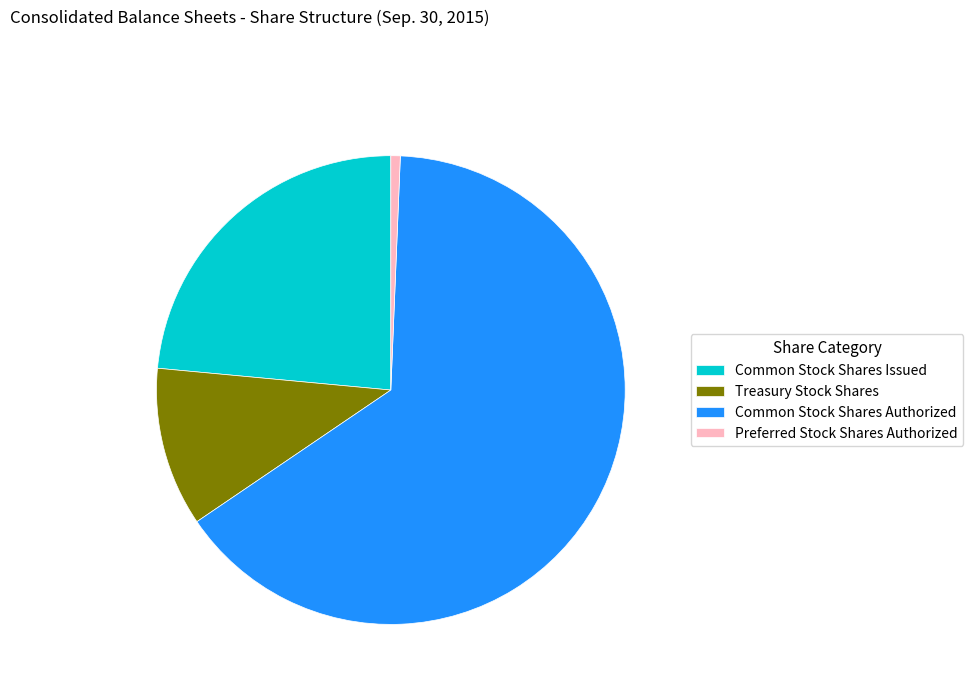

What is the majority slice?

Common Stock Shares Authorized